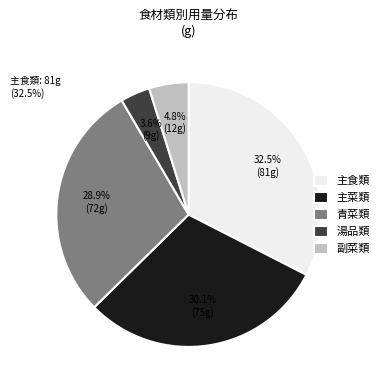

Which has a higher value, 副菜類 or 主菜類?

主菜類